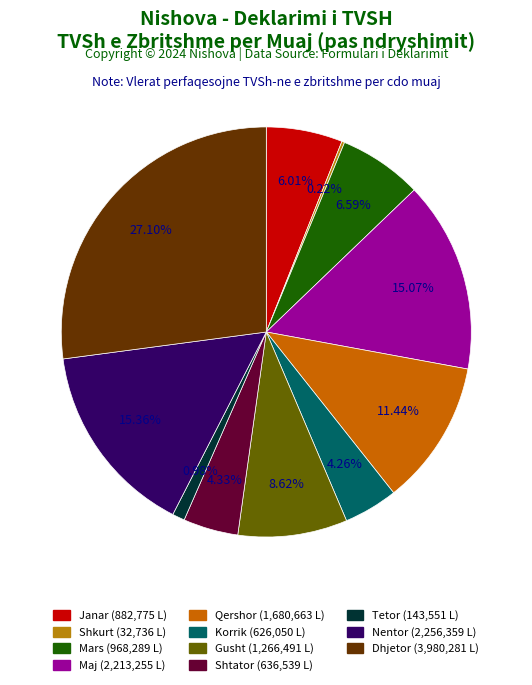

Is Maj the majority of the pie?

No